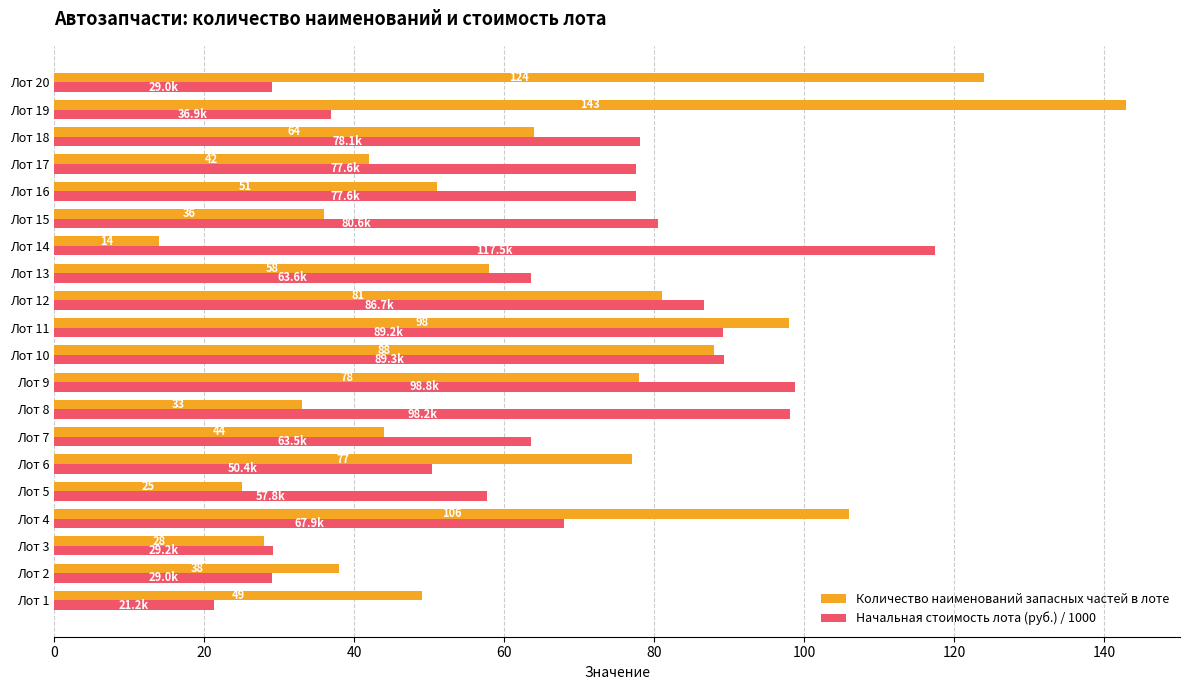

How many categories are shown in the chart?

20